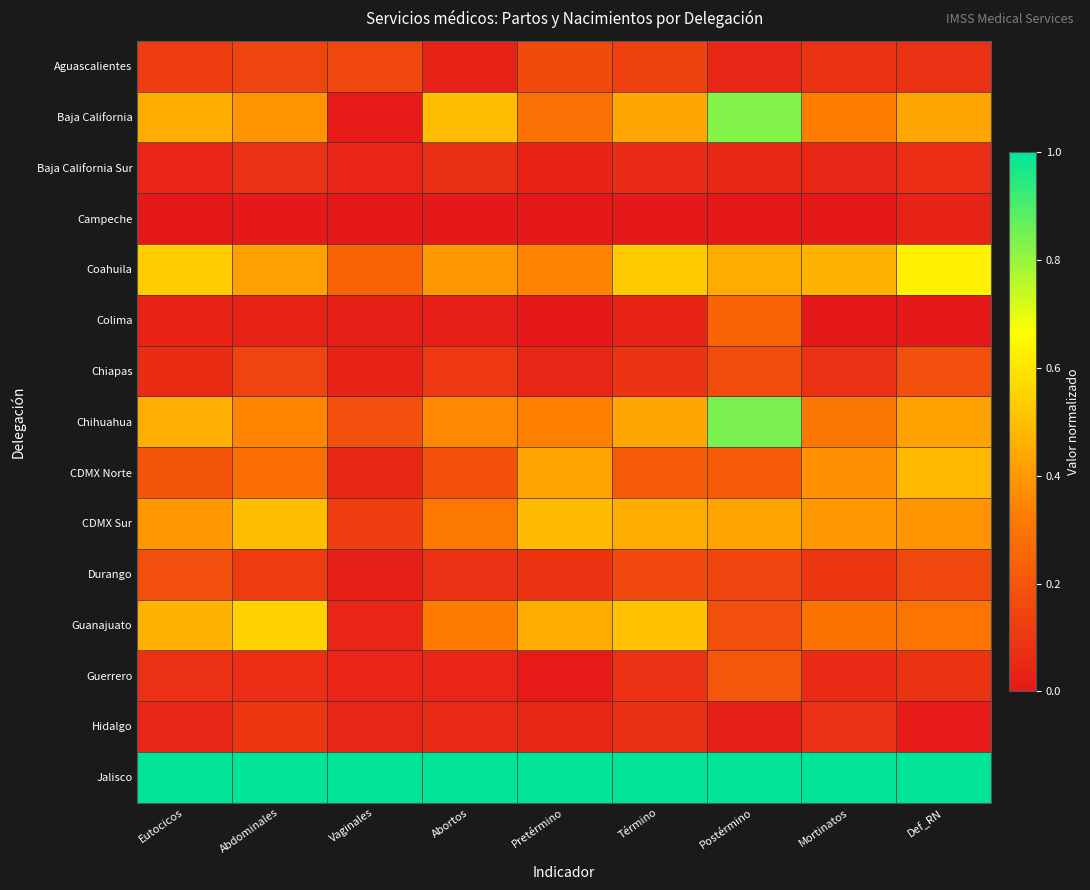

Which series has the widest spread of values?

Baja California